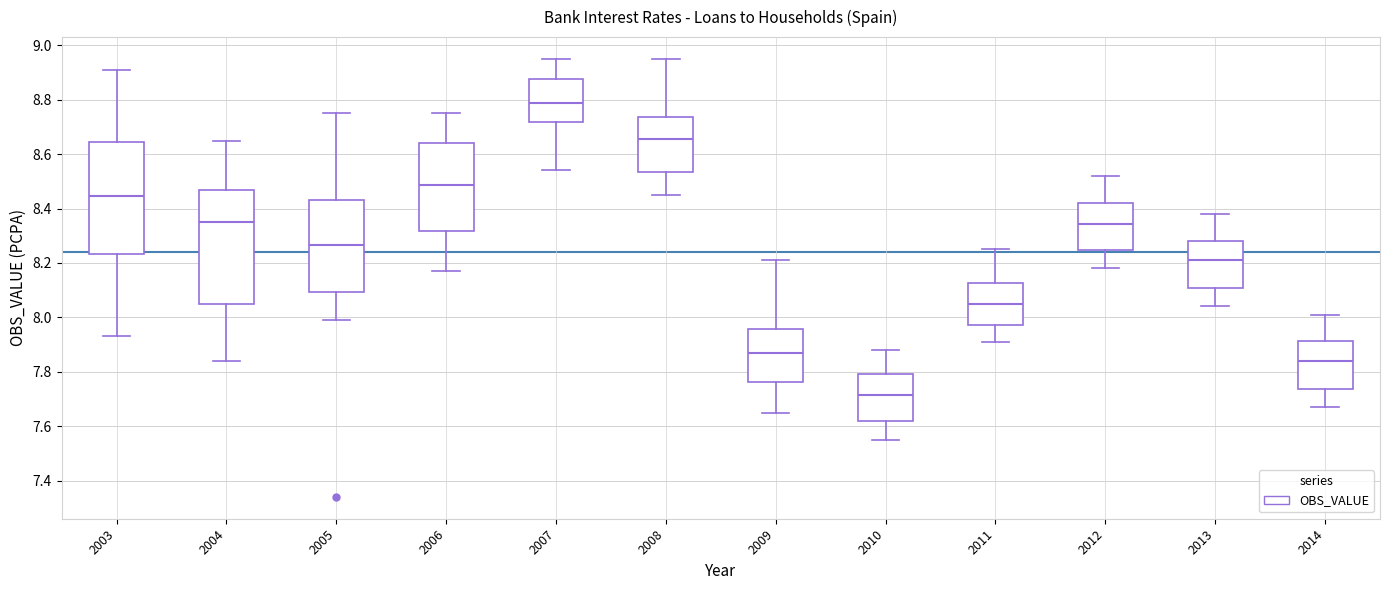

Where is the upper edge of the box at x = 2010 on the y-axis? The values are not printed on the chart, so give them approximately, as read against the axis.

7.80